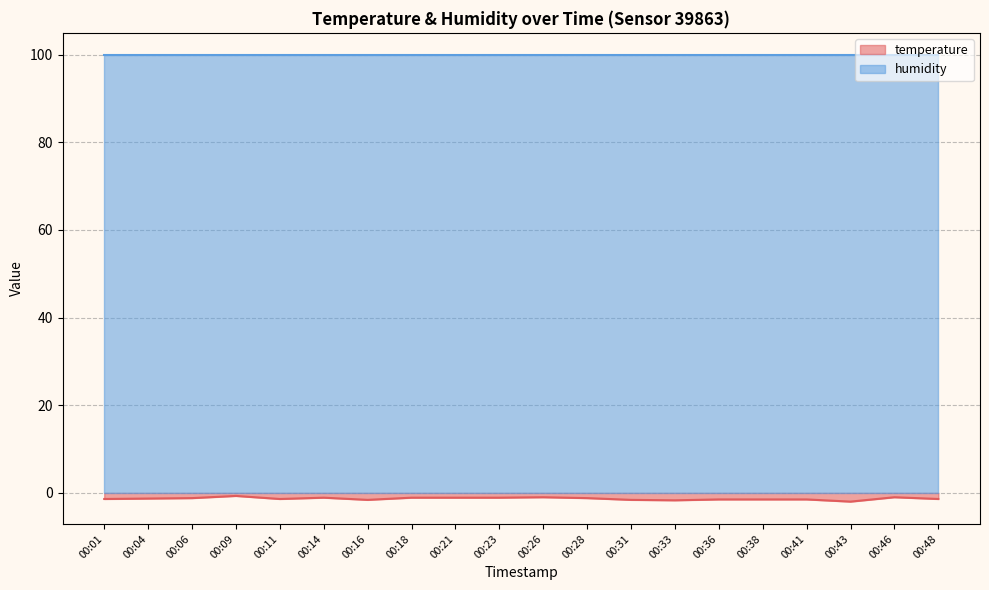

What is the smallest value displayed?

-2.0